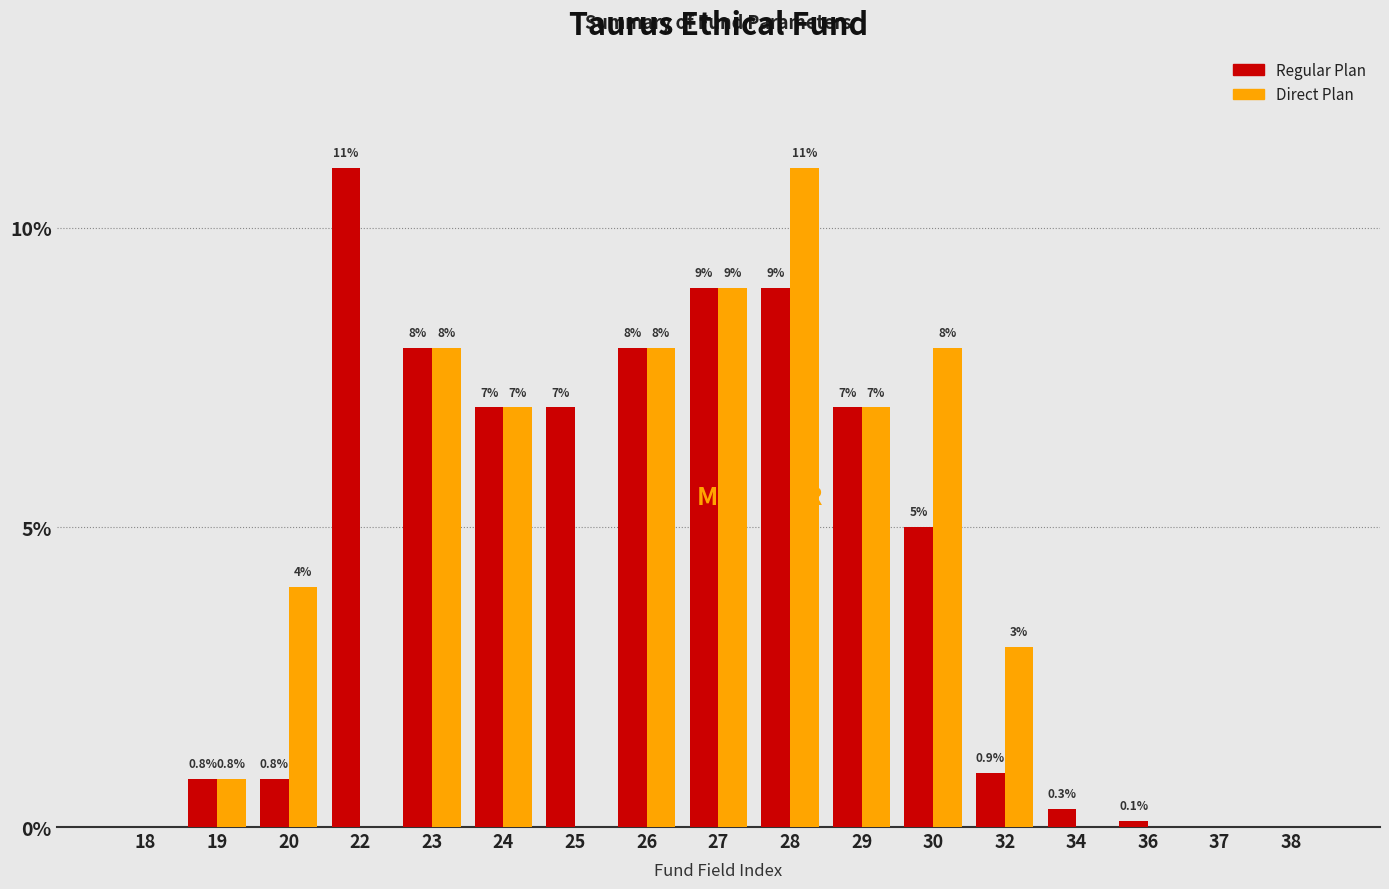

Reading right to left, what are all the values shown in this chart?

Regular Plan: 38=0.0	37=0.0	36=0.1	34=0.3	32=0.9	30=5.0	29=7.0	28=9.0	27=9.0	26=8.0	25=7.0	24=7.0	23=8.0	22=11.0	20=0.8	19=0.8	18=0.0
Direct Plan: 38=0.0	37=0.0	36=0.0	34=0.0	32=3.0	30=8.0	29=7.0	28=11.0	27=9.0	26=8.0	25=0.0	24=7.0	23=8.0	22=0.0	20=4.0	19=0.8	18=0.0